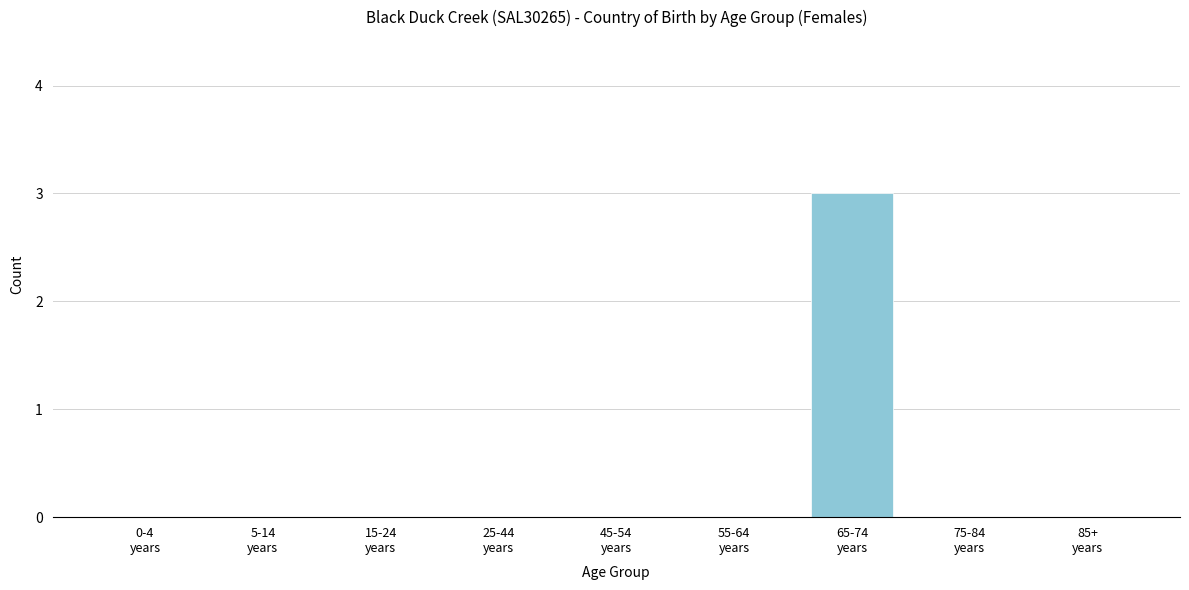

What is the maximum value shown in the chart?

3